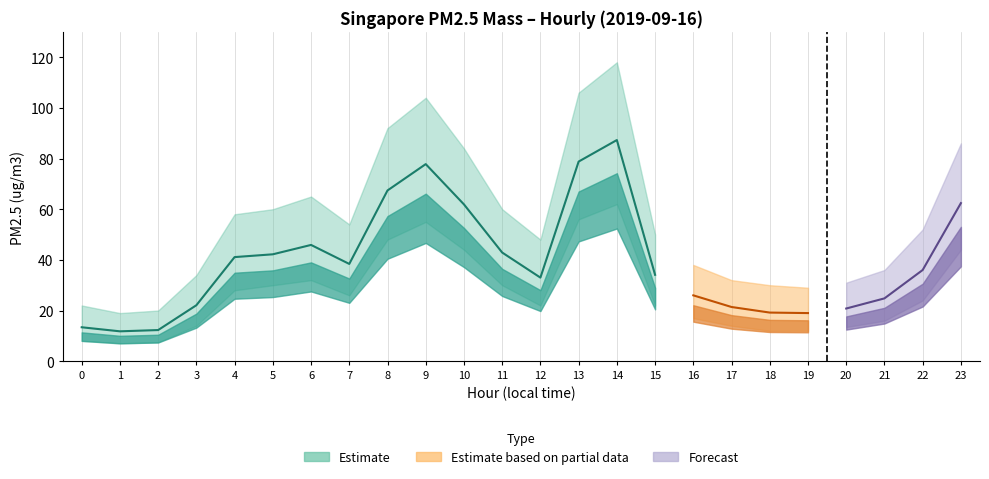

What is the approximate value of Estimated PM2.5 mass at 0?

13.4